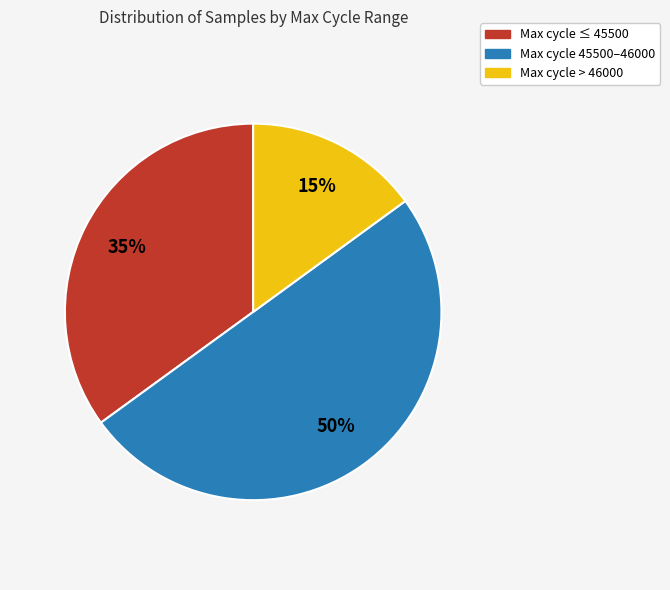

Does Max cycle > 46000 represent more than half of the total?

No